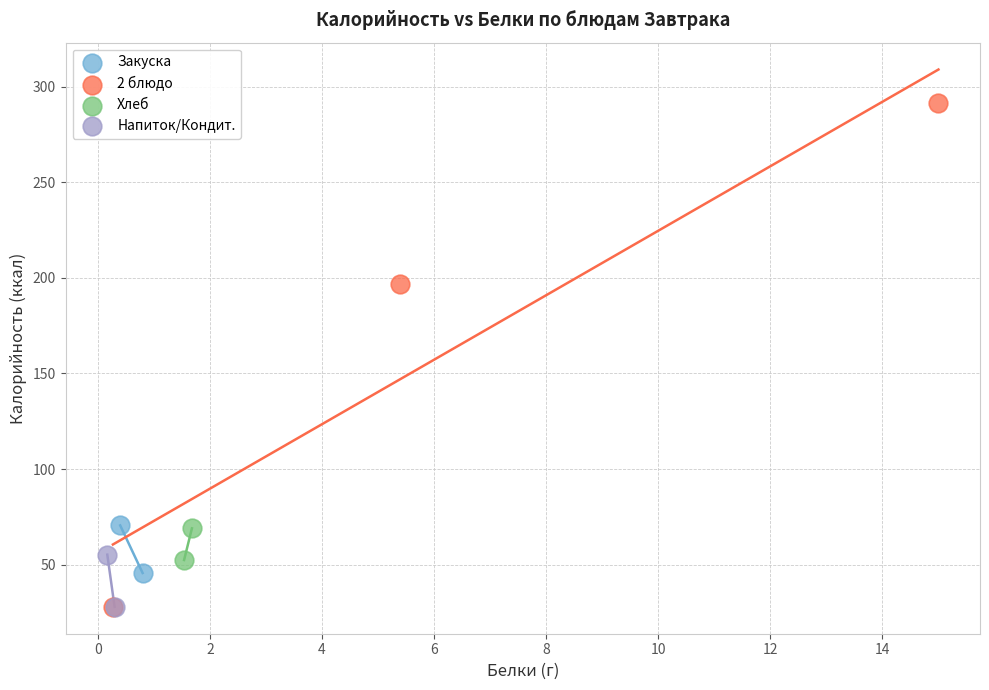

Which series contains the highest Y value?

2 блюдо